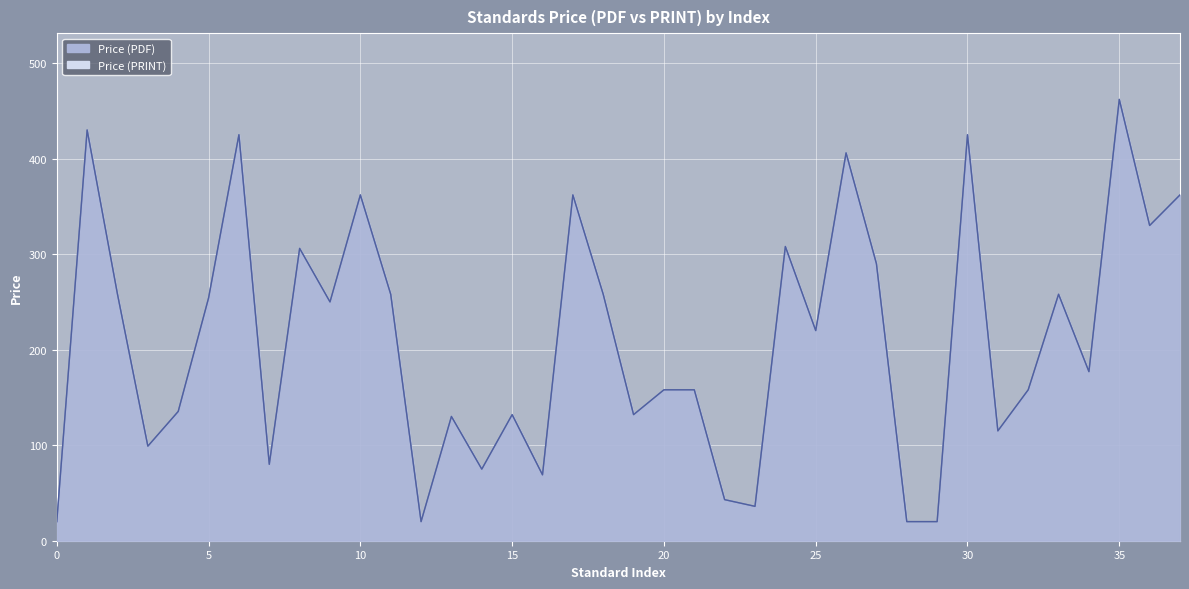

Rank the series by their maximum value, from lowest to highest.

Price (PDF), Price (PRINT)